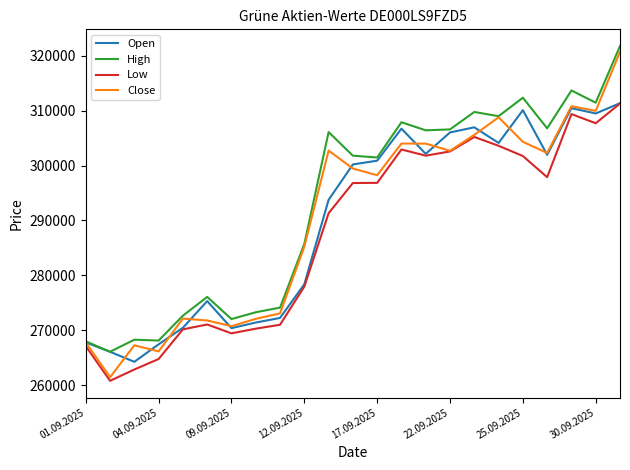

Which series has the widest spread of values?

Close